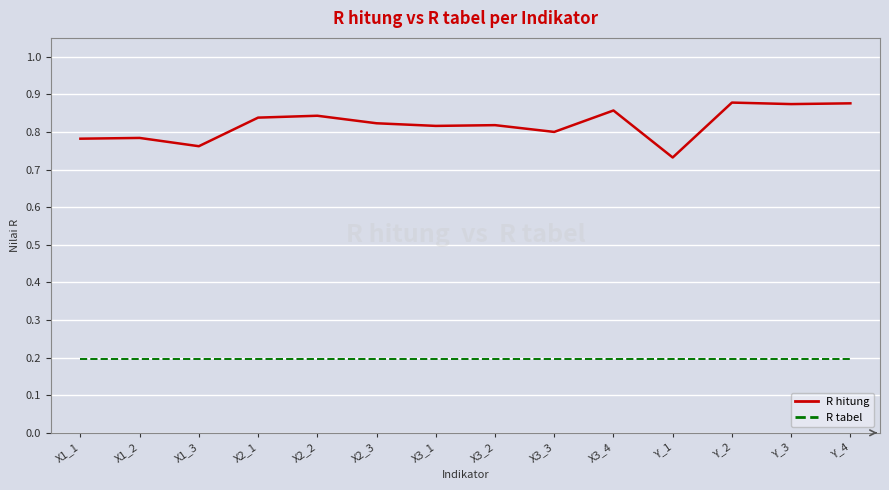

What is the spread (max minus min) of values at X3_2?

0.6